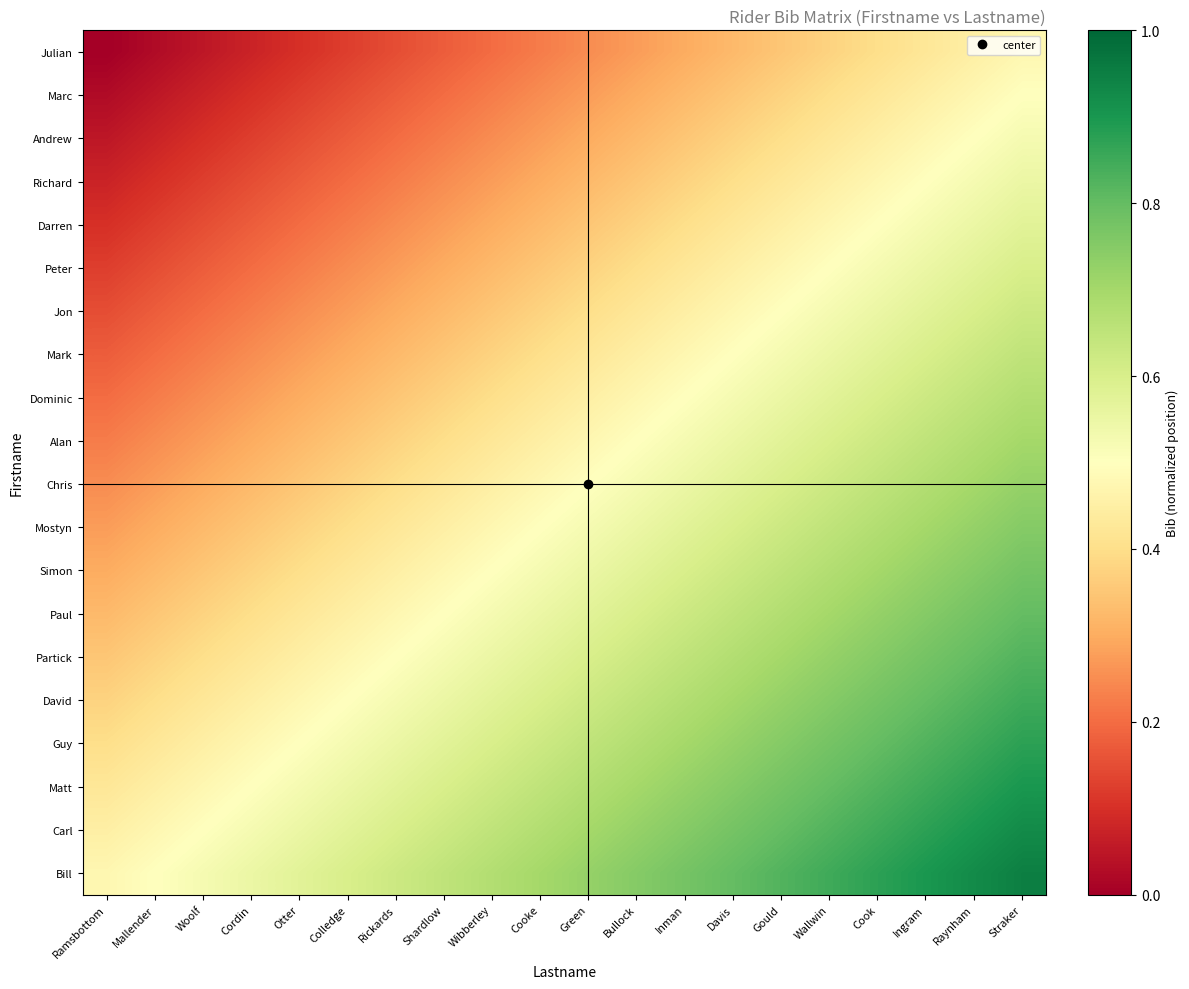

At how many categories does at least one series exceed 0?

20